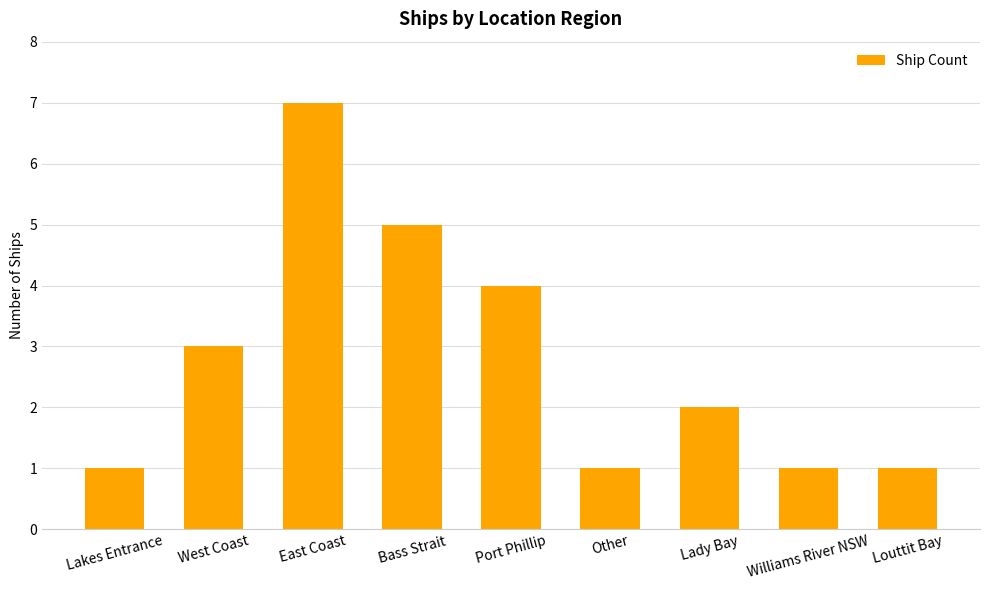

What is the label of the 8th bar from the right?

West Coast